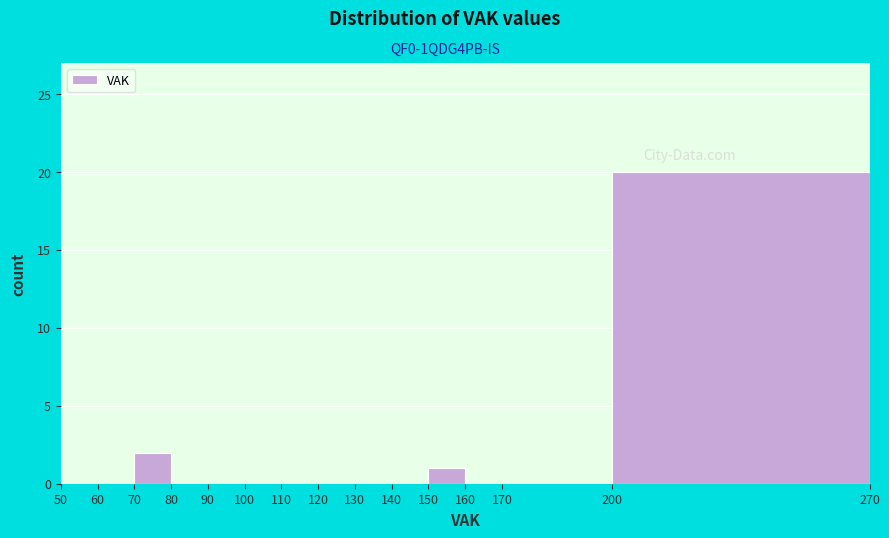

How tall is the bar that spans 150 to 160 on the x-axis? The values are not printed on the chart, so give them approximately, as read against the axis.

1